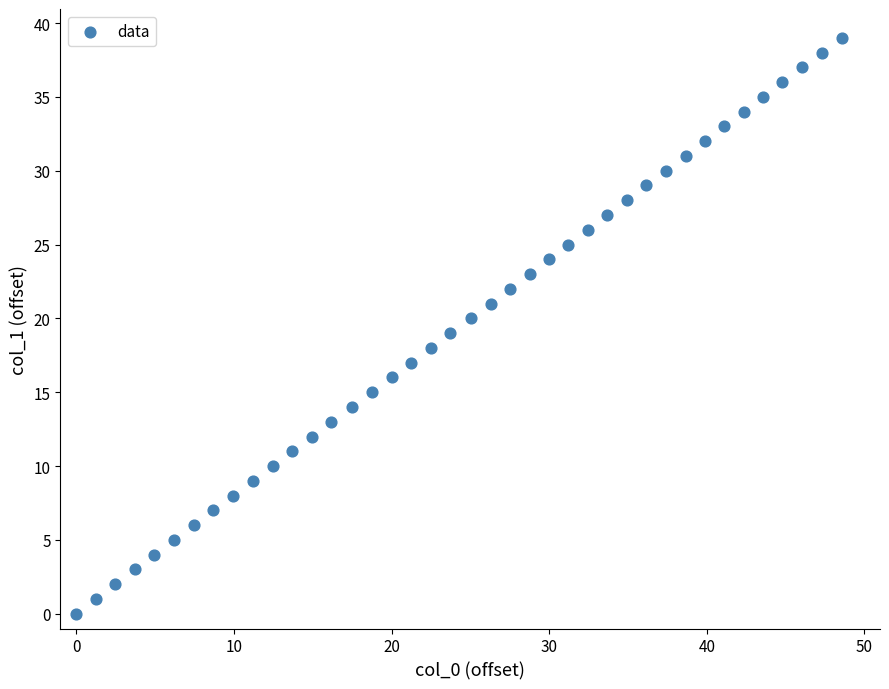

What is the range of Y values (max minus min)?

39